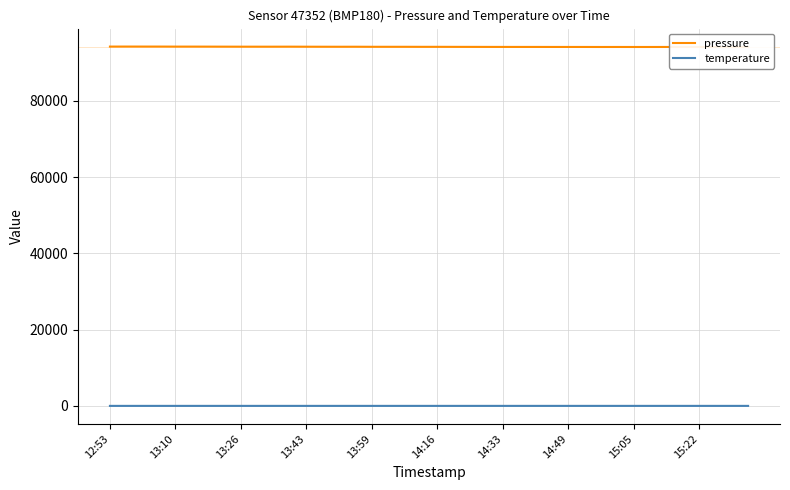

What is the lowest value of the pressure series?

94145.0